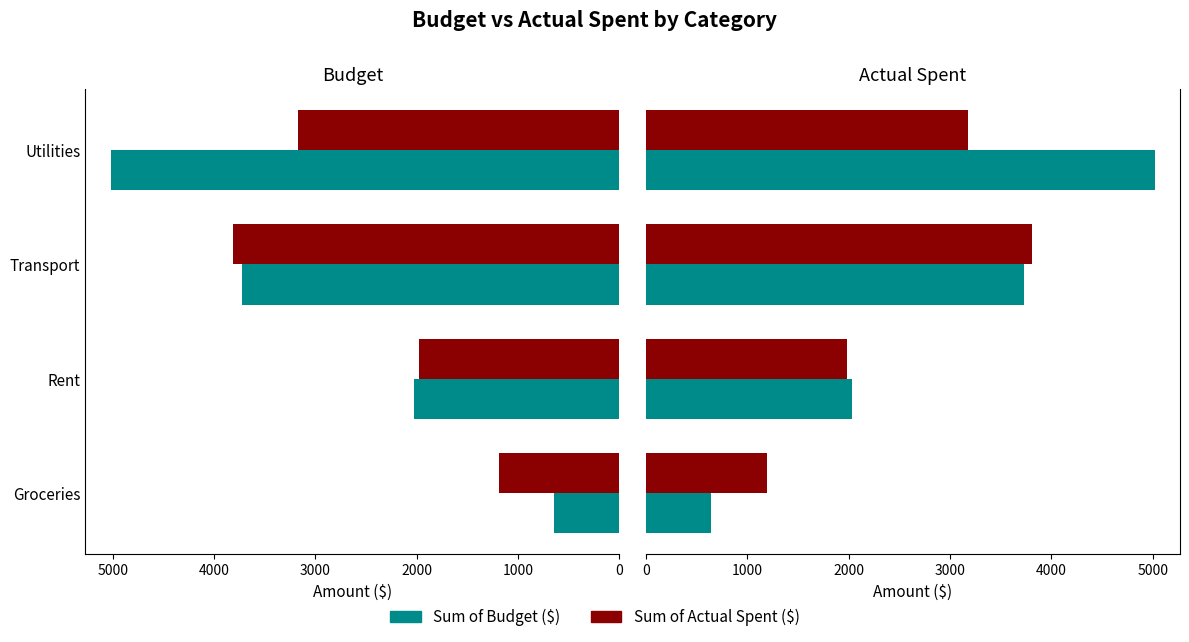

What is the sum of all Sum of Actual Spent ($) values?

10152